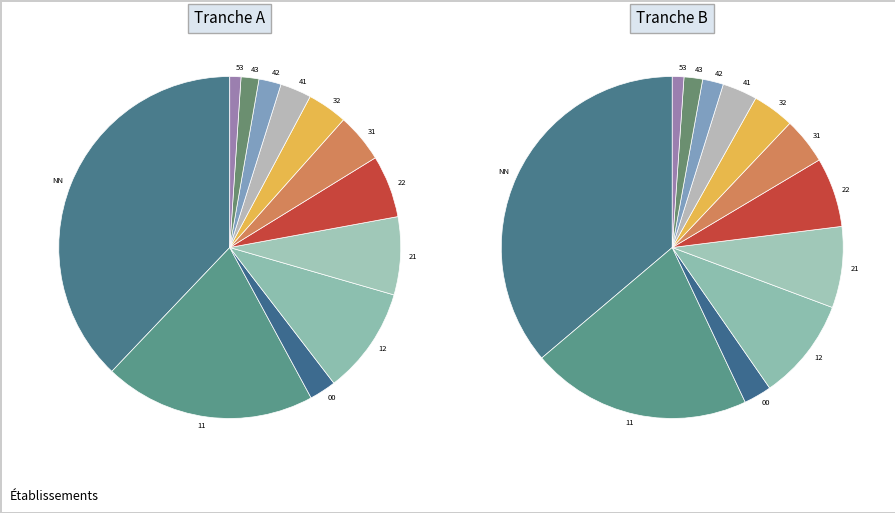

Is it true that 41 is 1% of the pie?

False